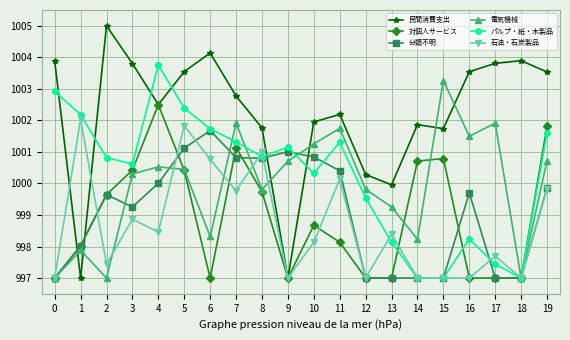

In パルプ・紙・木製品, how many points are higher than both neighbors (excluding endpoints)?

4